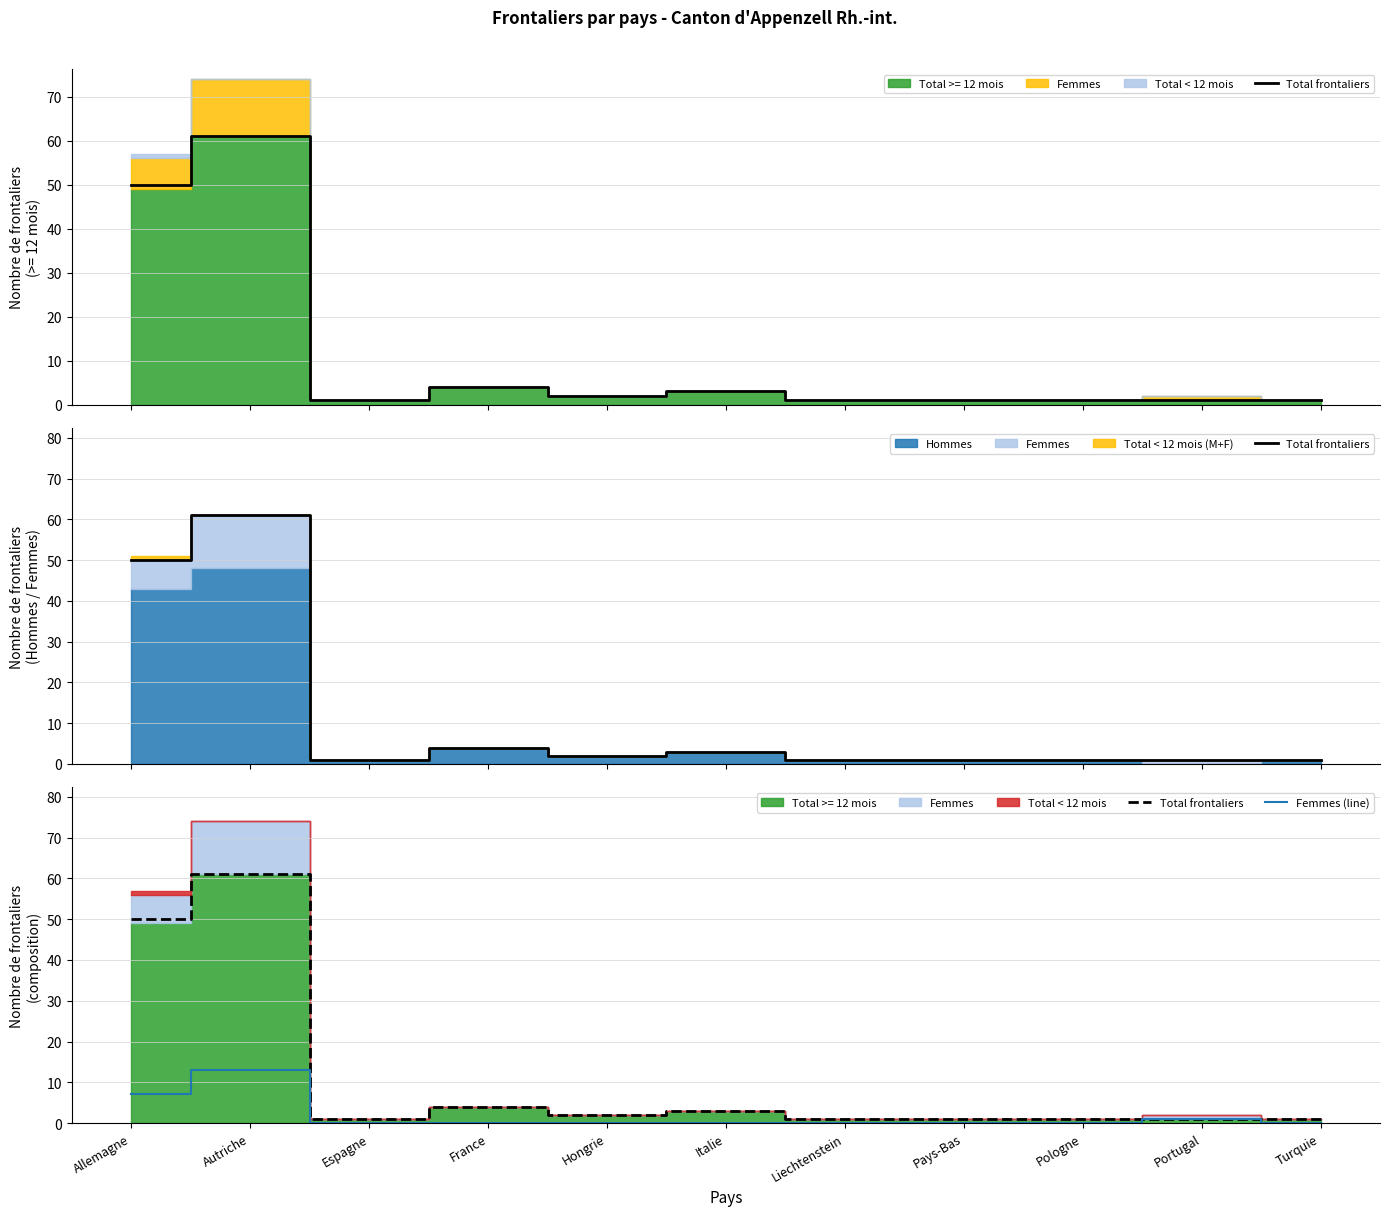

How many interior local peaks does the Total frontaliers series have?

3